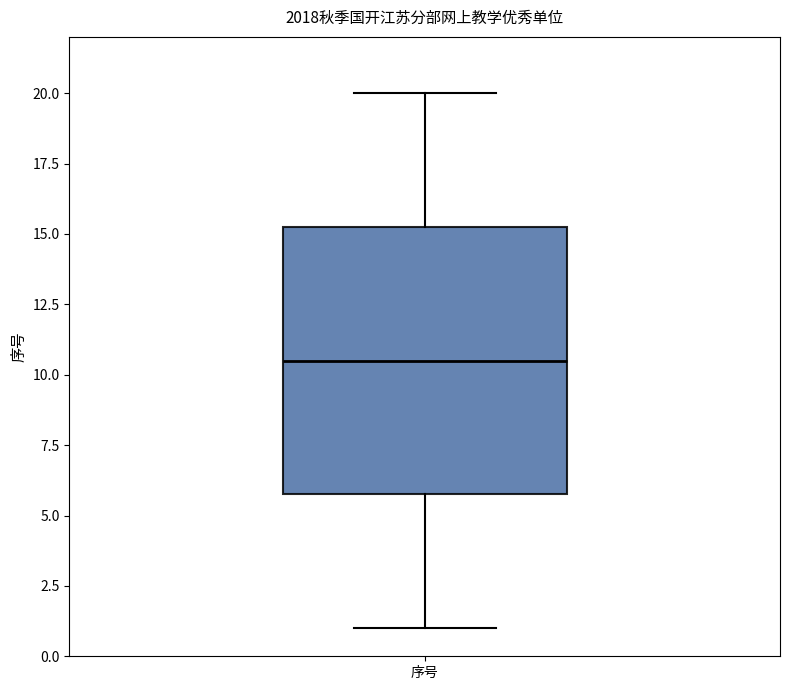

Transcribe this box plot: give where the median line is, the range the box spans, and where the two whiskers end, as read against the y-axis. The values are not printed on the chart, so give them approximately, as read against the axis.

median 10.5, box 6.0 to 15.5, whiskers 1.0 to 20.0